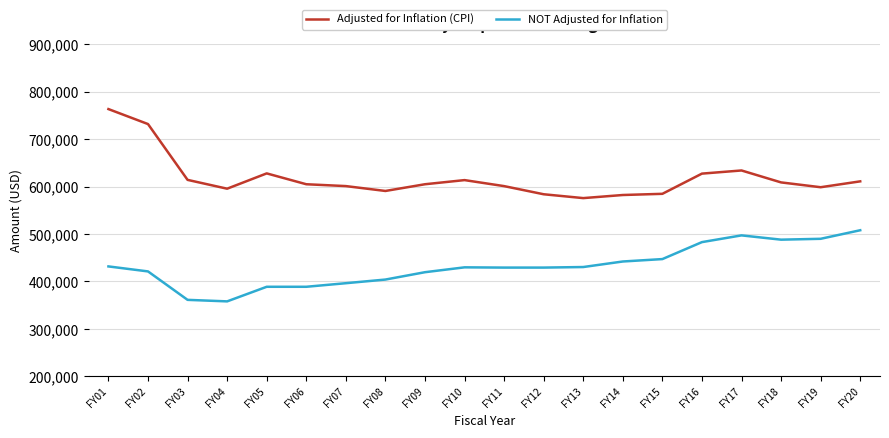

The Adjusted for Inflation (CPI) series shows 598480 at FY19. True or false?

True